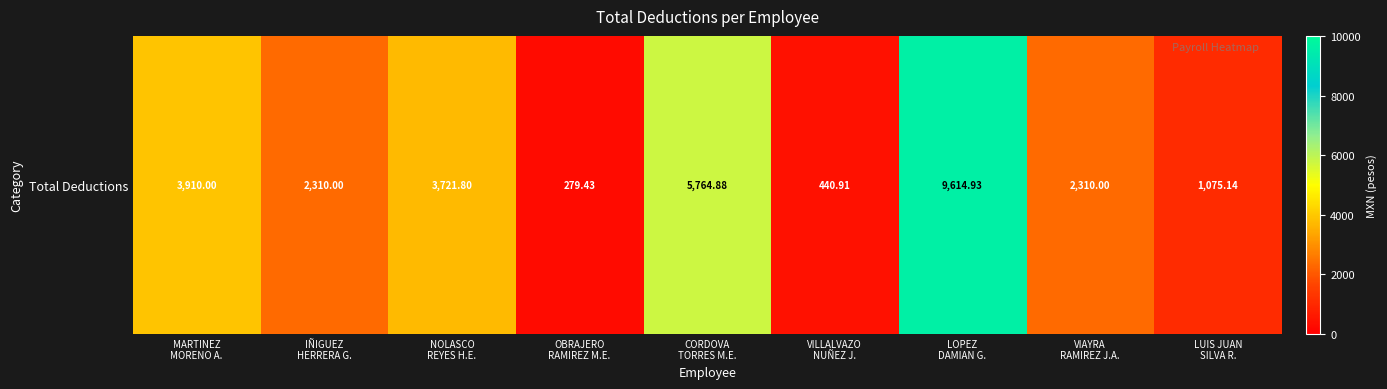

Approximately how many times larger is the value at IÑIGUEZ
HERRERA G. compared to VIAYRA
RAMIREZ J.A.?

1.0